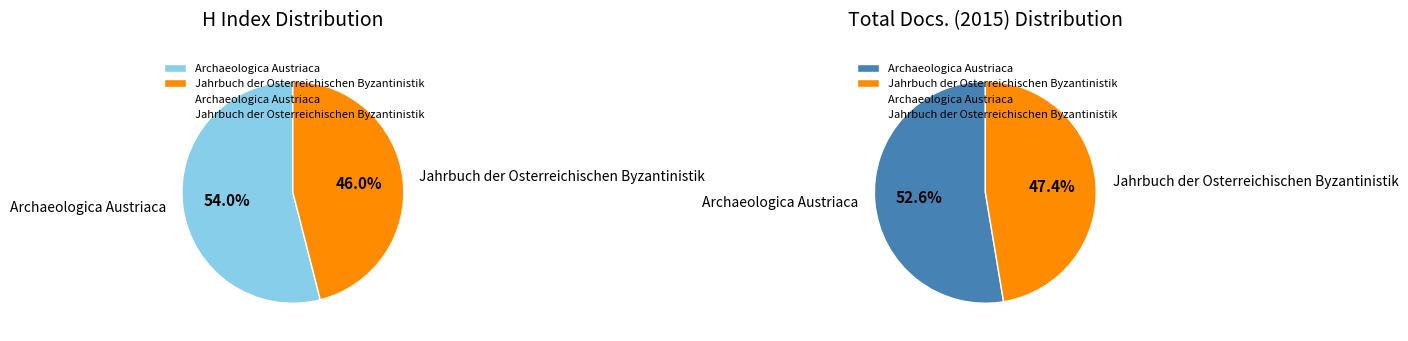

Count the number of slices in the pie.

2